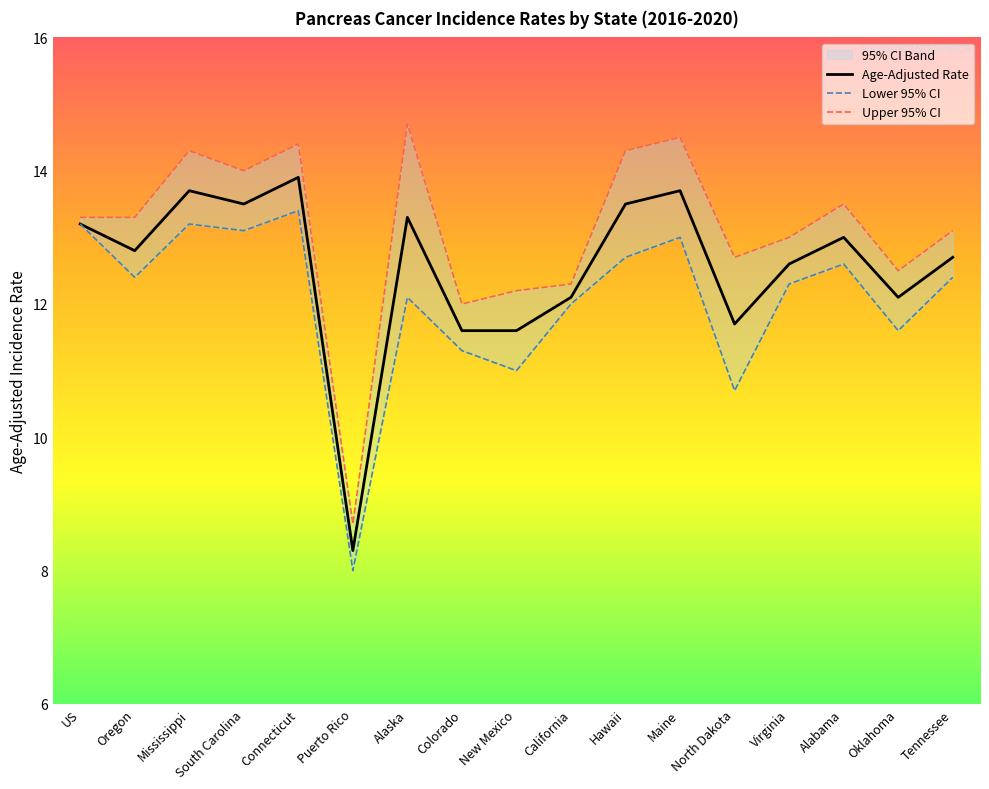

At how many categories does at least one series exceed 12?

15